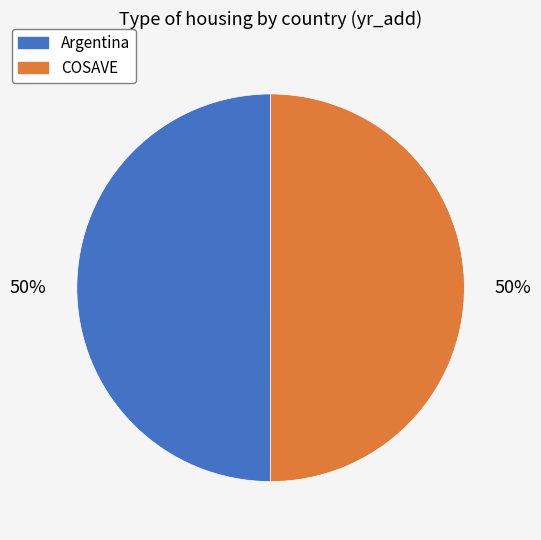

The COSAVE slice represents 50% of the pie. True or false?

True